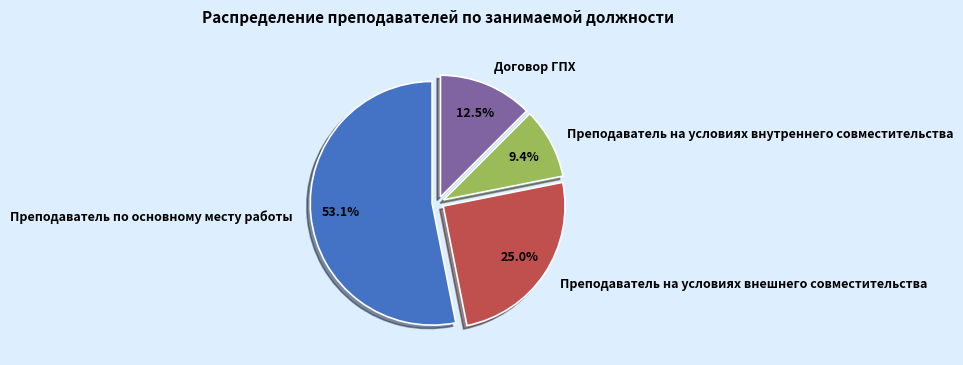

What is the largest slice in the pie chart?

Преподаватель по основному месту работы